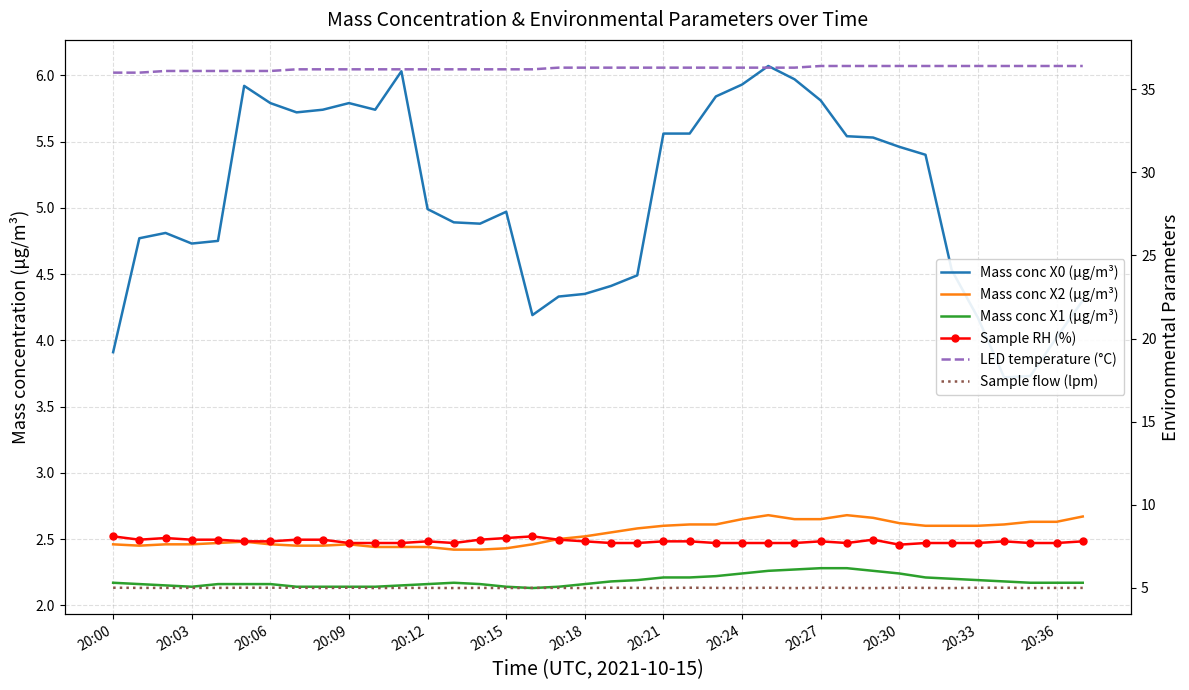

What position from the right is 34?

4